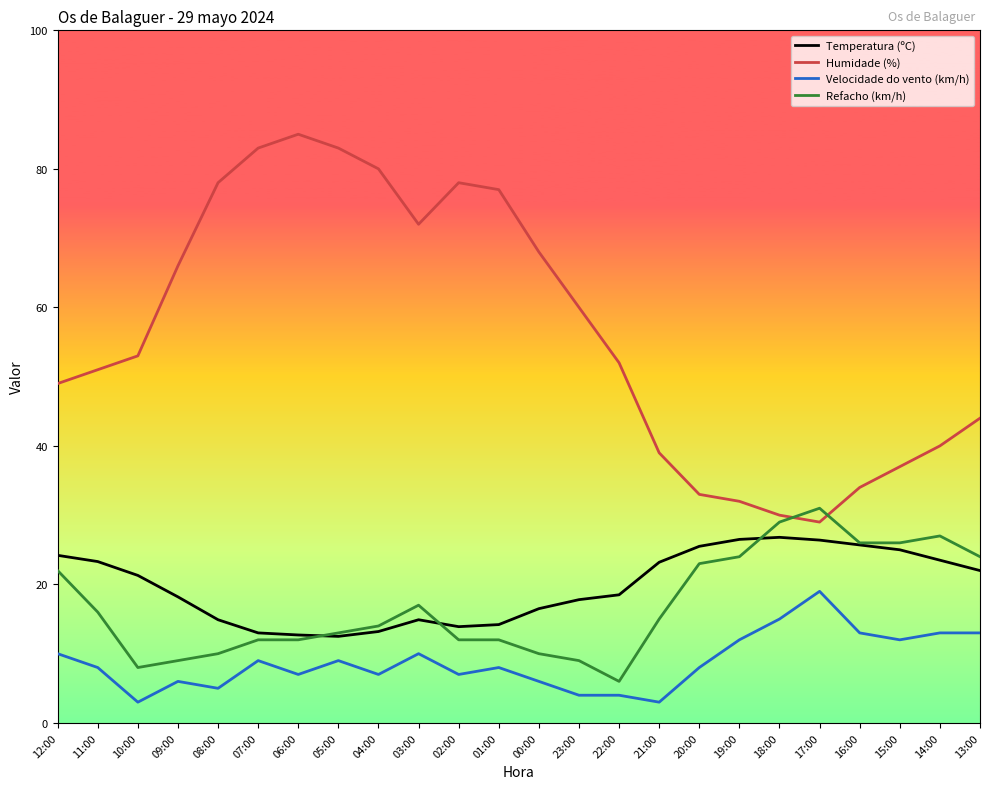

What is the minimum value for Refacho (km/h)?

6.0